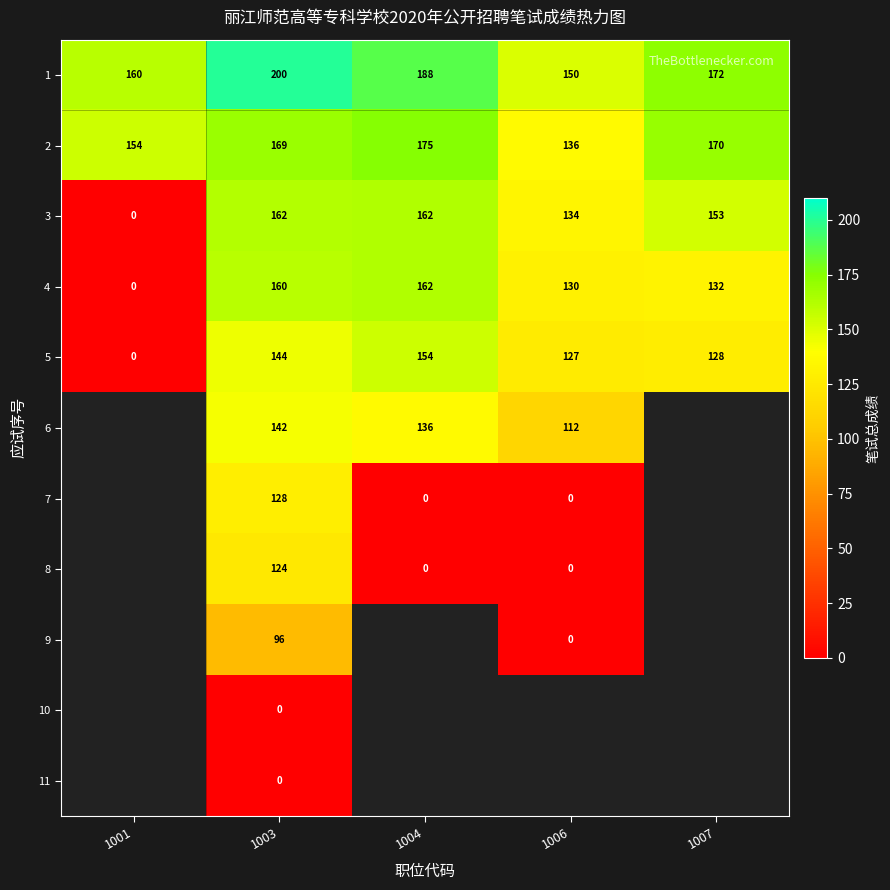

At which category is the sum across all series the highest?

1003